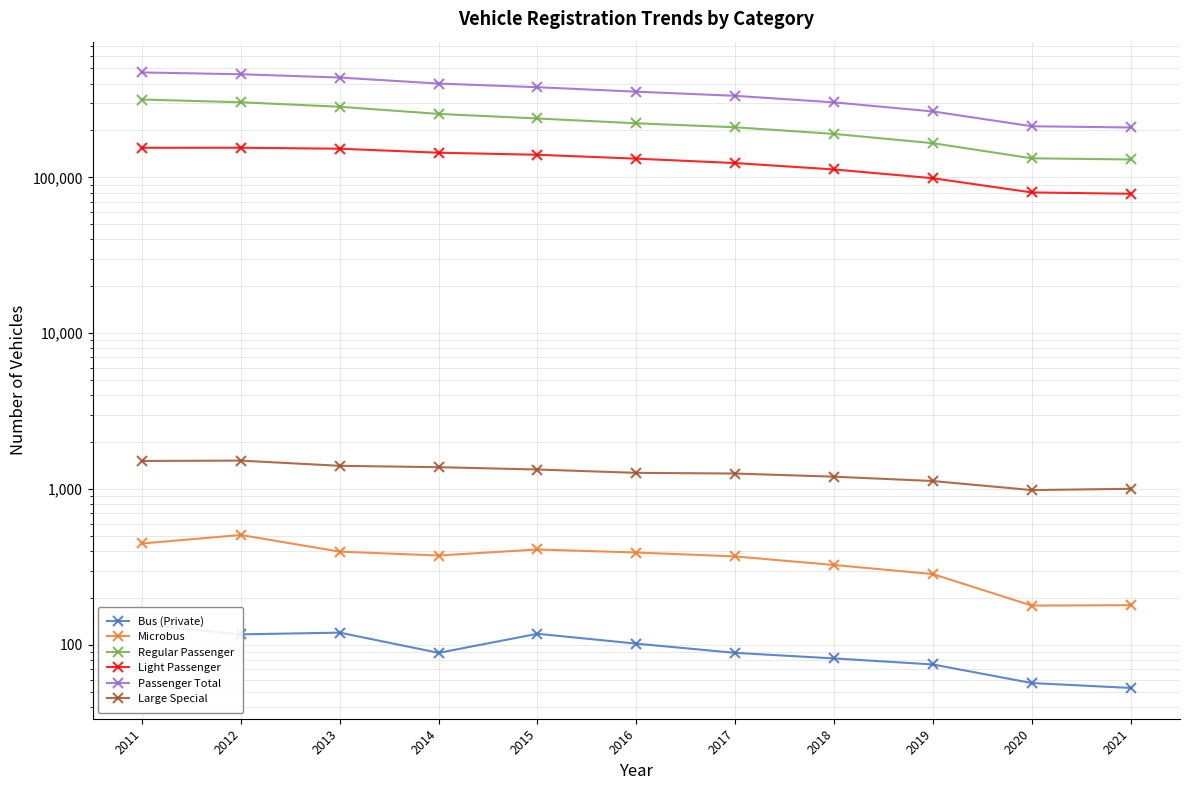

What is the maximum value for Microbus?

508